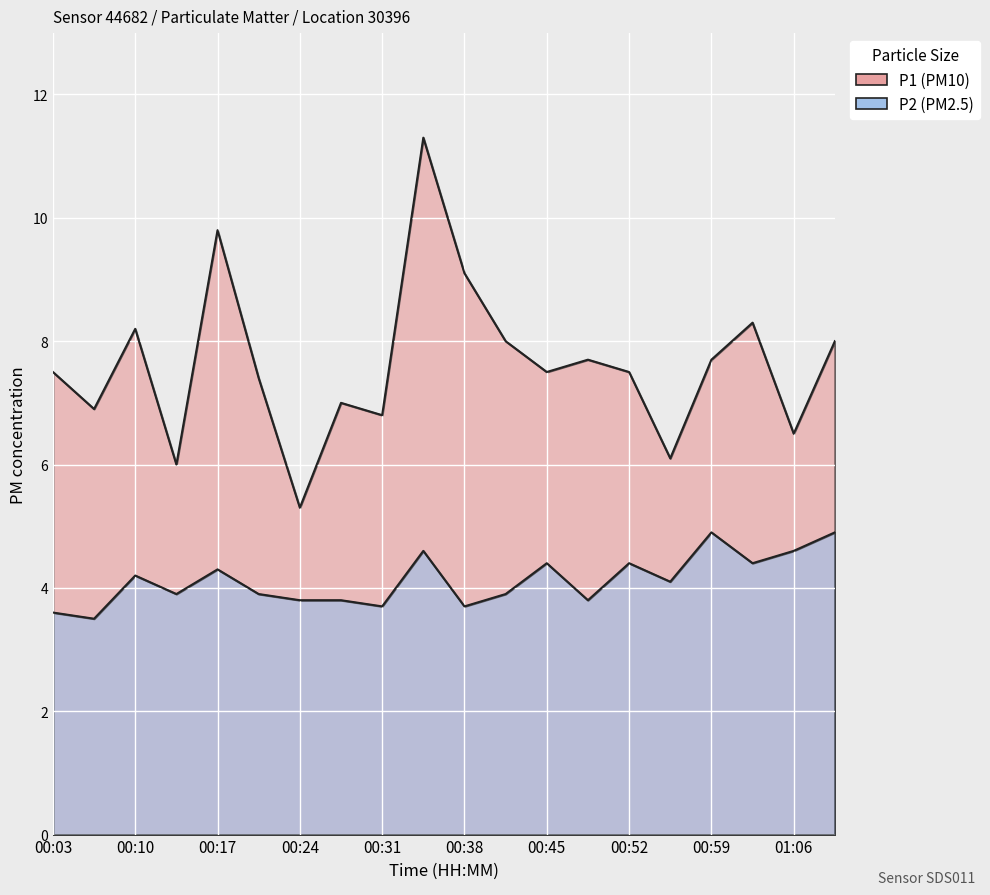

At which category does P2 reach its first local valley?

00:07